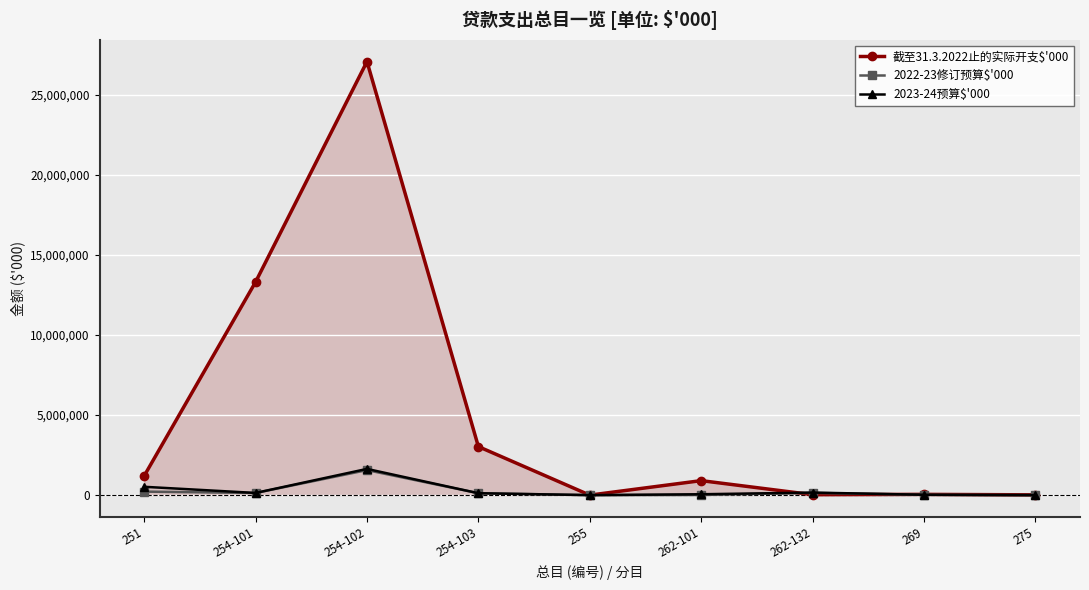

Which category has the highest value in the 截至31.3.2022止的实际开支$'000 series?

254-102